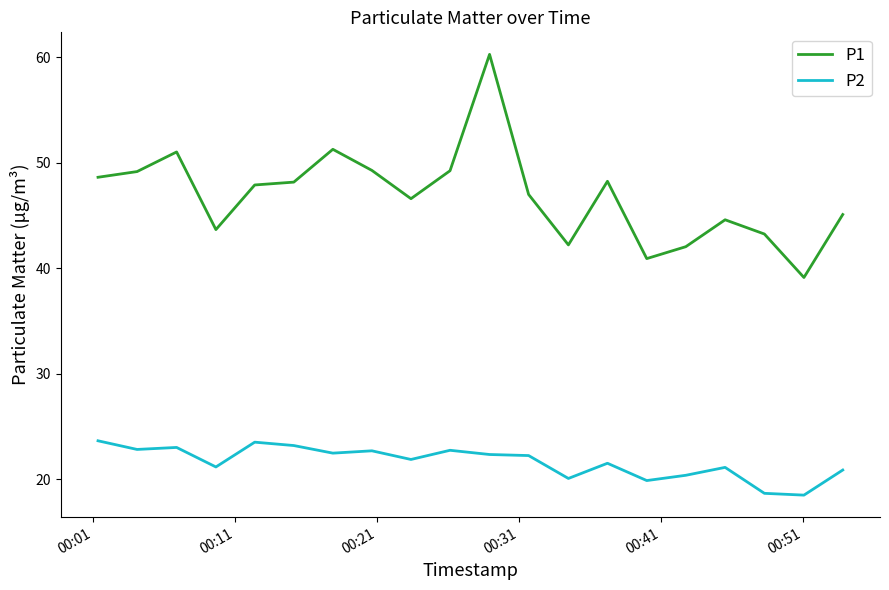

What is the average value of the P1 series?

46.9